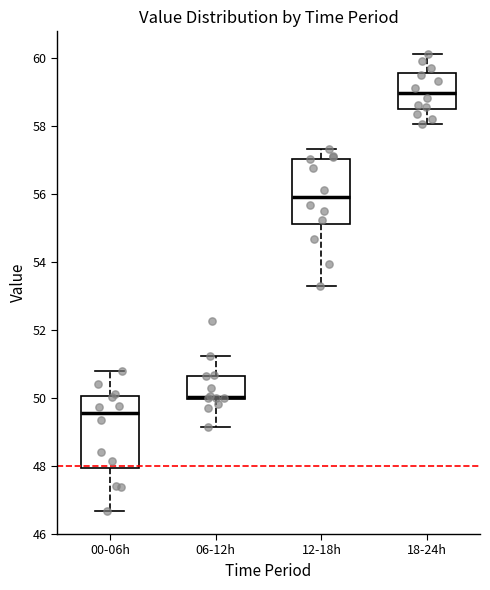

Where is the lower edge of the box for 12-18h on the y-axis? The values are not printed on the chart, so give them approximately, as read against the axis.

55.0